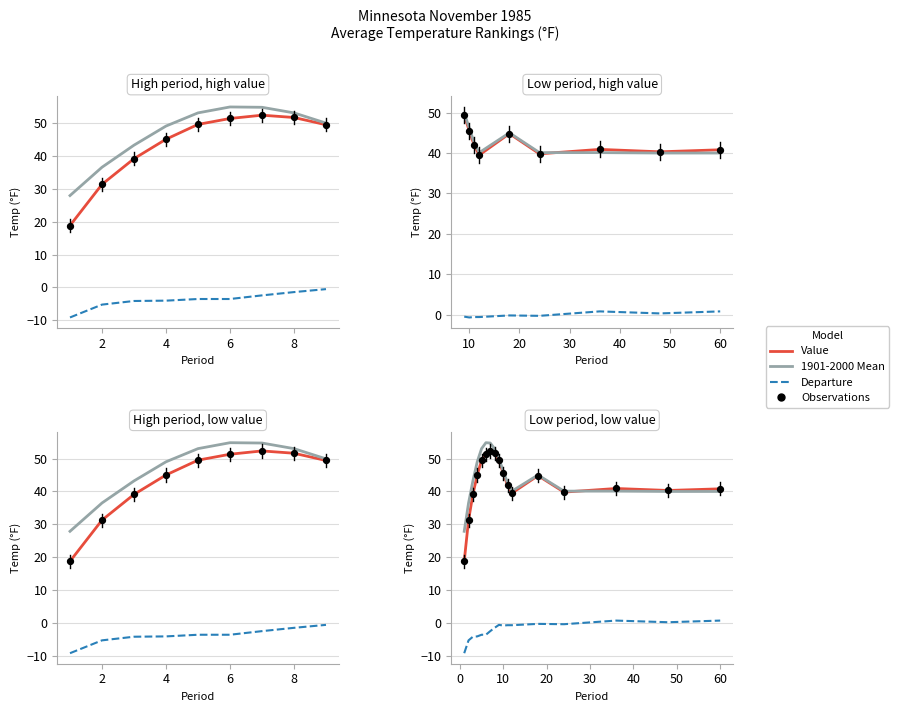

At how many categories does at least one series exceed 13?

17